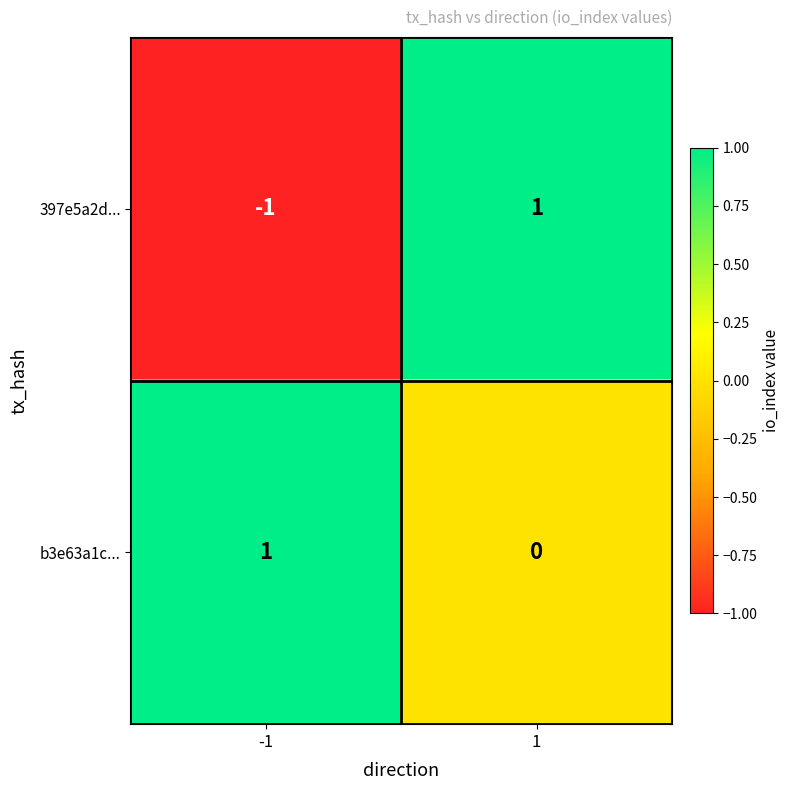

Between -1 and 1, which series saw the biggest shift?

397e5a2d...